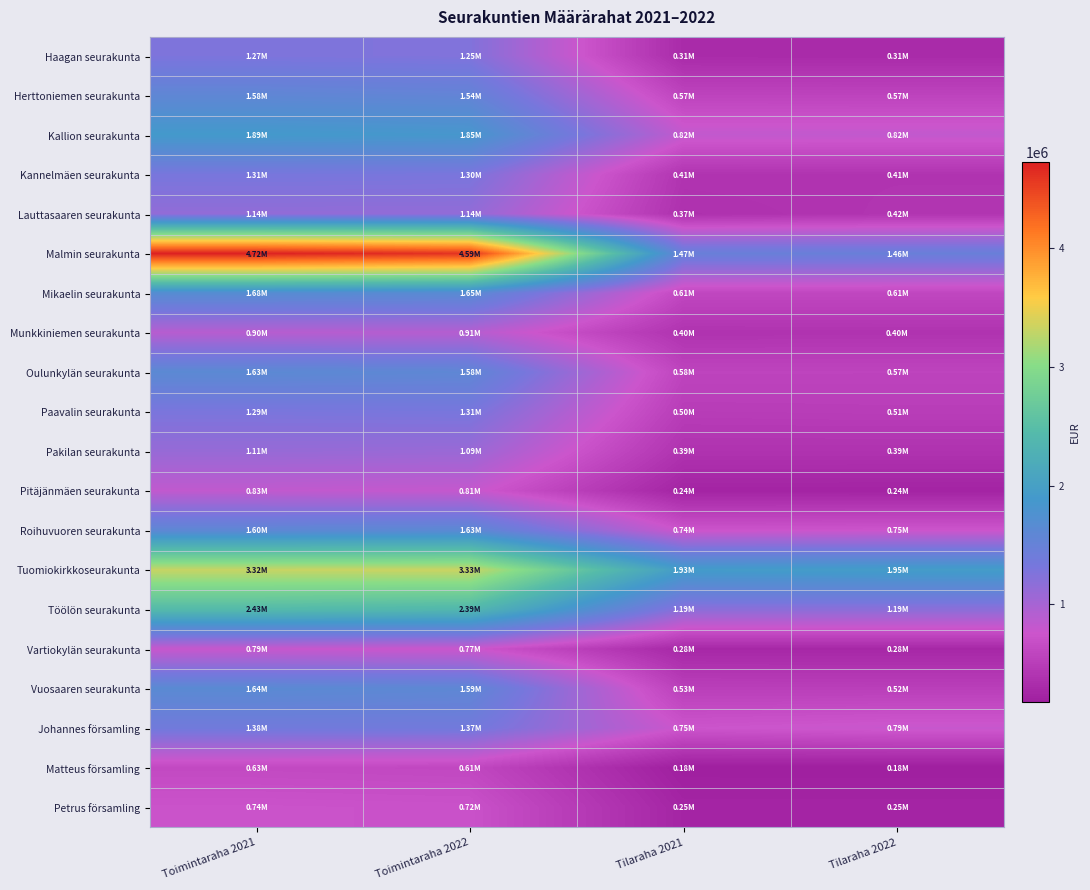

Count the number of data series in this chart.

20